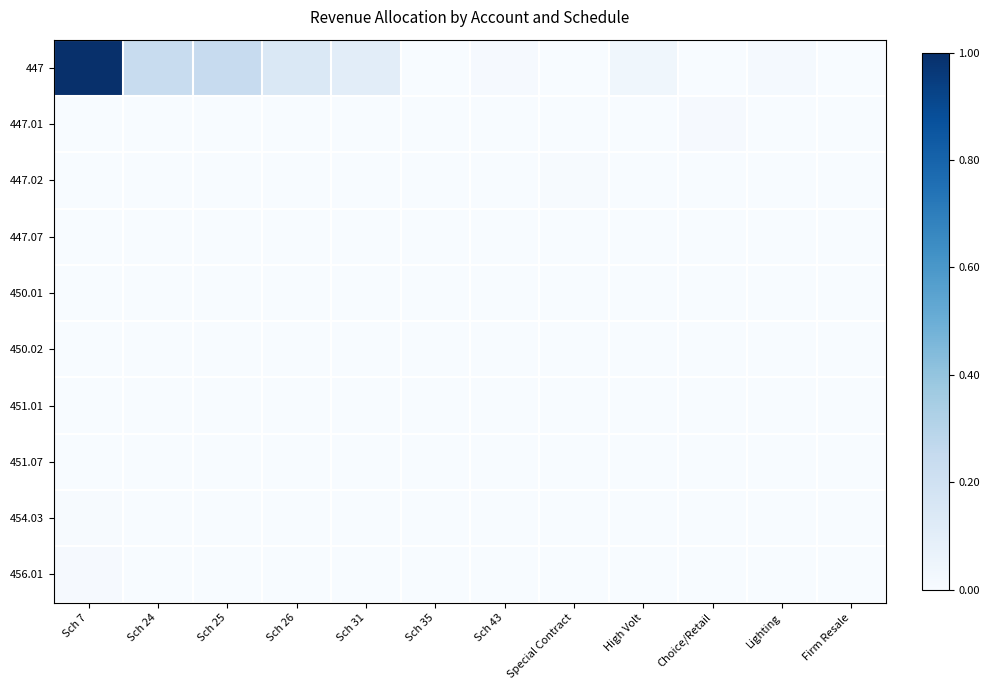

Count the number of categories in the chart.

12